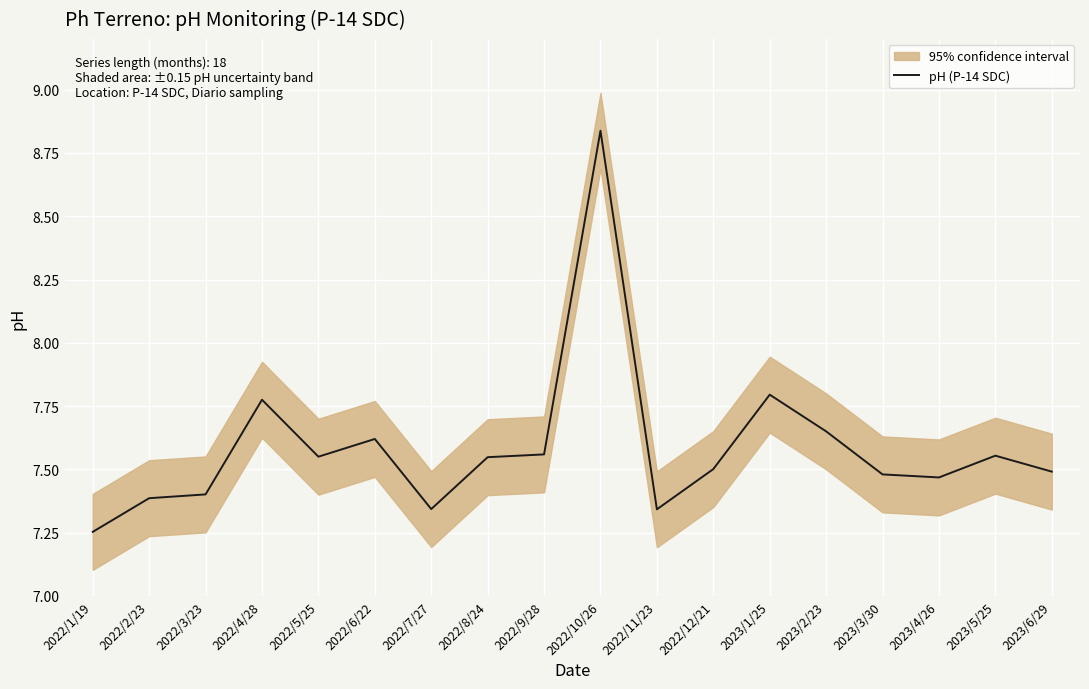

True or false: the data has more than 0 interior local peaks.

True